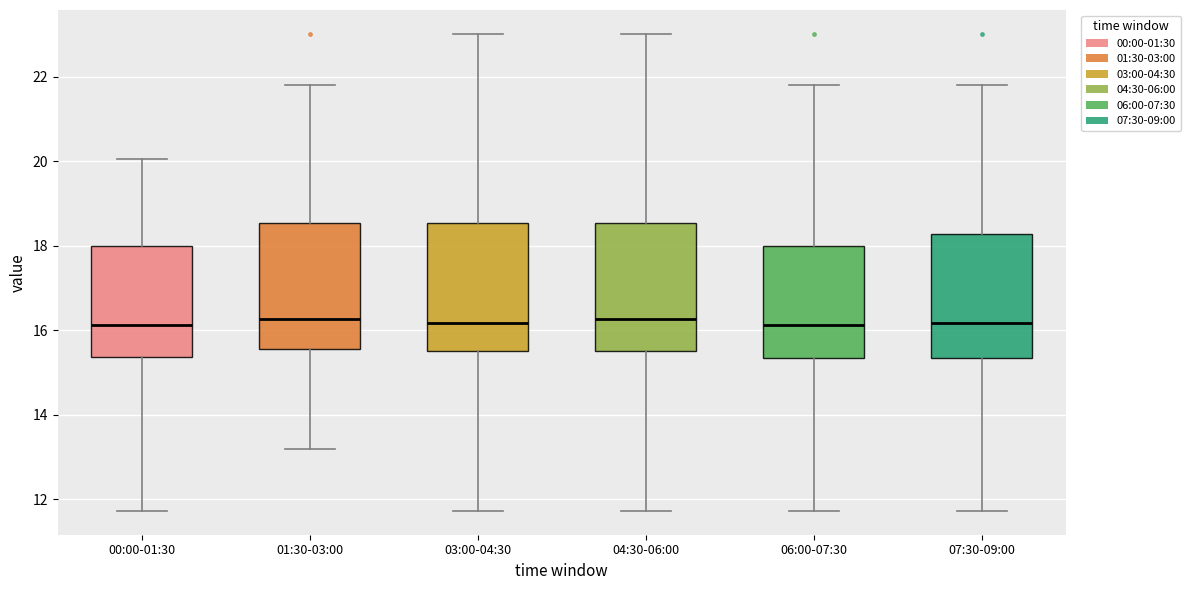

Reading left to right, transcribe this box plot: for each box, give where its median line is, the range the box spans, and where its two whiskers end, as read against the y-axis. The values are not printed on the chart, so give them approximately, as read against the axis.

00:00-01:30: median 16.2, box 15.4 to 18.0, whiskers 11.8 to 20.0
01:30-03:00: median 16.2, box 15.6 to 18.6, whiskers 13.2 to 21.8
03:00-04:30: median 16.2, box 15.6 to 18.6, whiskers 11.8 to 23.0
04:30-06:00: median 16.2, box 15.6 to 18.6, whiskers 11.8 to 23.0
06:00-07:30: median 16.2, box 15.4 to 18.0, whiskers 11.8 to 21.8
07:30-09:00: median 16.2, box 15.4 to 18.2, whiskers 11.8 to 21.8